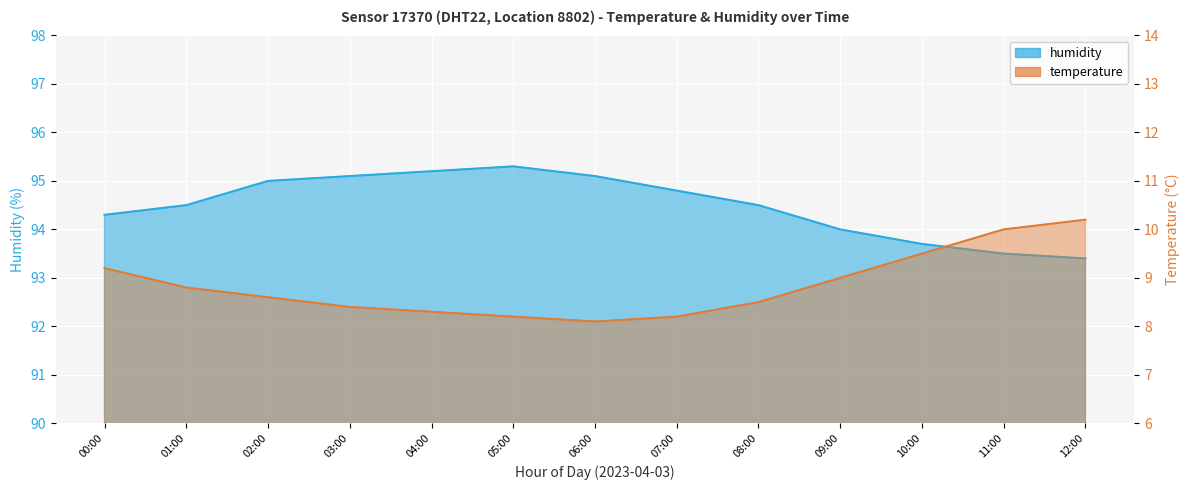

Reading left to right, list all the values displayed in this chart.

temperature: 00:00=9.2	01:00=8.8	02:00=8.6	03:00=8.4	04:00=8.3	05:00=8.2	06:00=8.1	07:00=8.2	08:00=8.5	09:00=9.0	10:00=9.5	11:00=10.0	12:00=10.2
humidity: 00:00=94.3	01:00=94.5	02:00=95.0	03:00=95.1	04:00=95.2	05:00=95.3	06:00=95.1	07:00=94.8	08:00=94.5	09:00=94.0	10:00=93.7	11:00=93.5	12:00=93.4